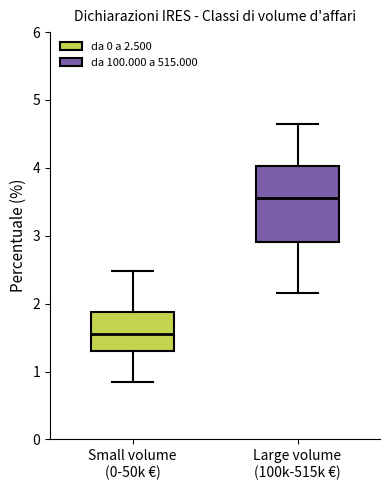

Reading left to right, read every box against the y-axis: the position of its median line, the range the box covers, and the ends of its whiskers. The values are not printed on the chart, so give them approximately, as read against the axis.

Small volume (0-50k €): median 1.6, box 1.3 to 1.9, whiskers 0.9 to 2.5
Large volume (100k-515k €): median 3.6, box 2.9 to 4.0, whiskers 2.2 to 4.6